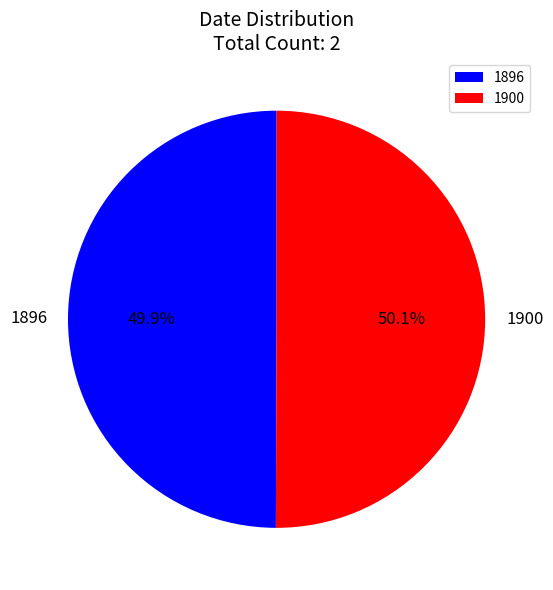

How many segments does this pie chart have?

2